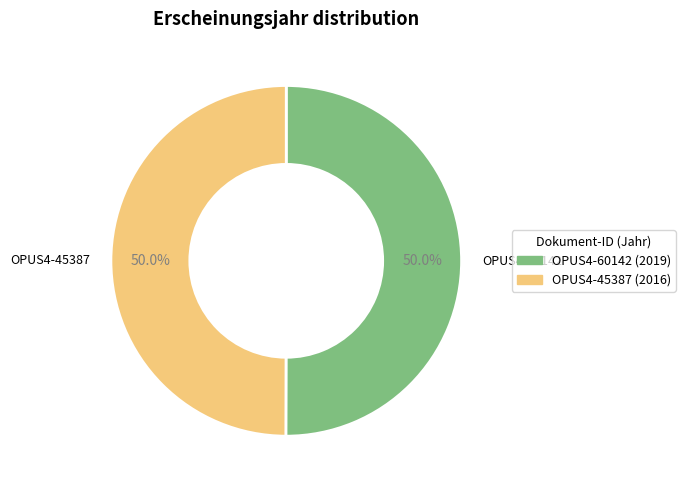

Is it true that OPUS4-45387 is 50% of the pie?

True